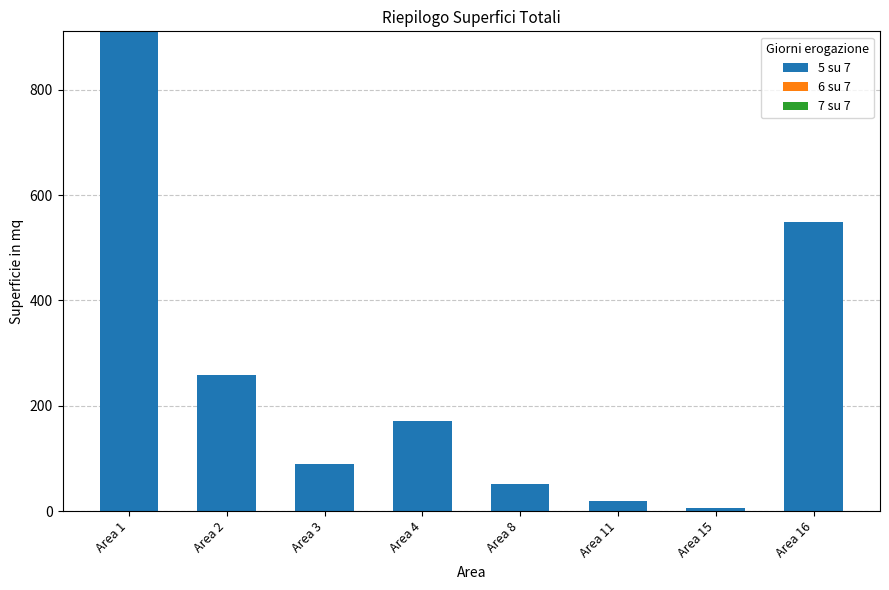

Is it true that the value at Area 4 is 170.9?

True